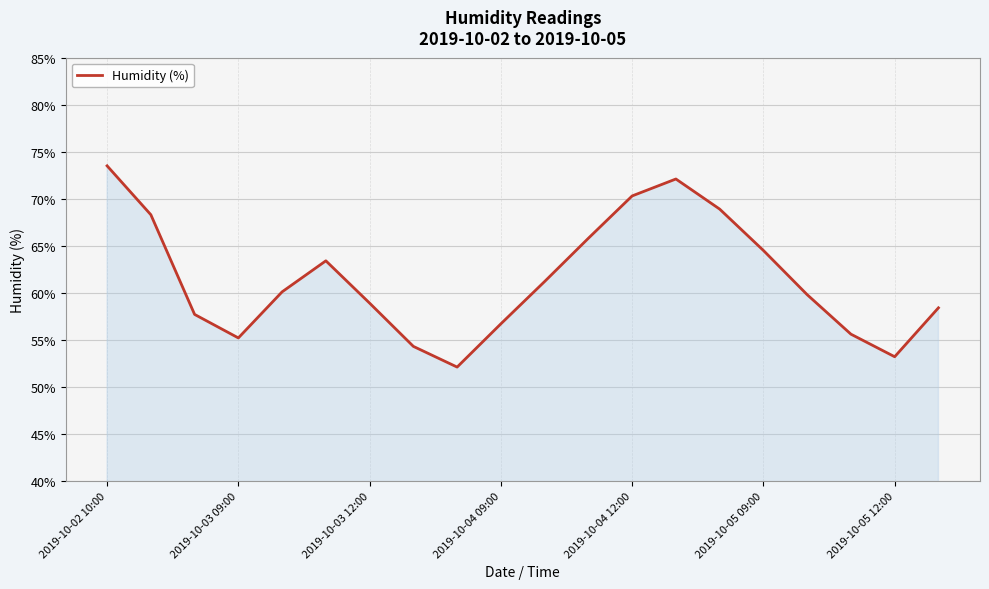

What is the difference between the maximum and minimum values?

21.4